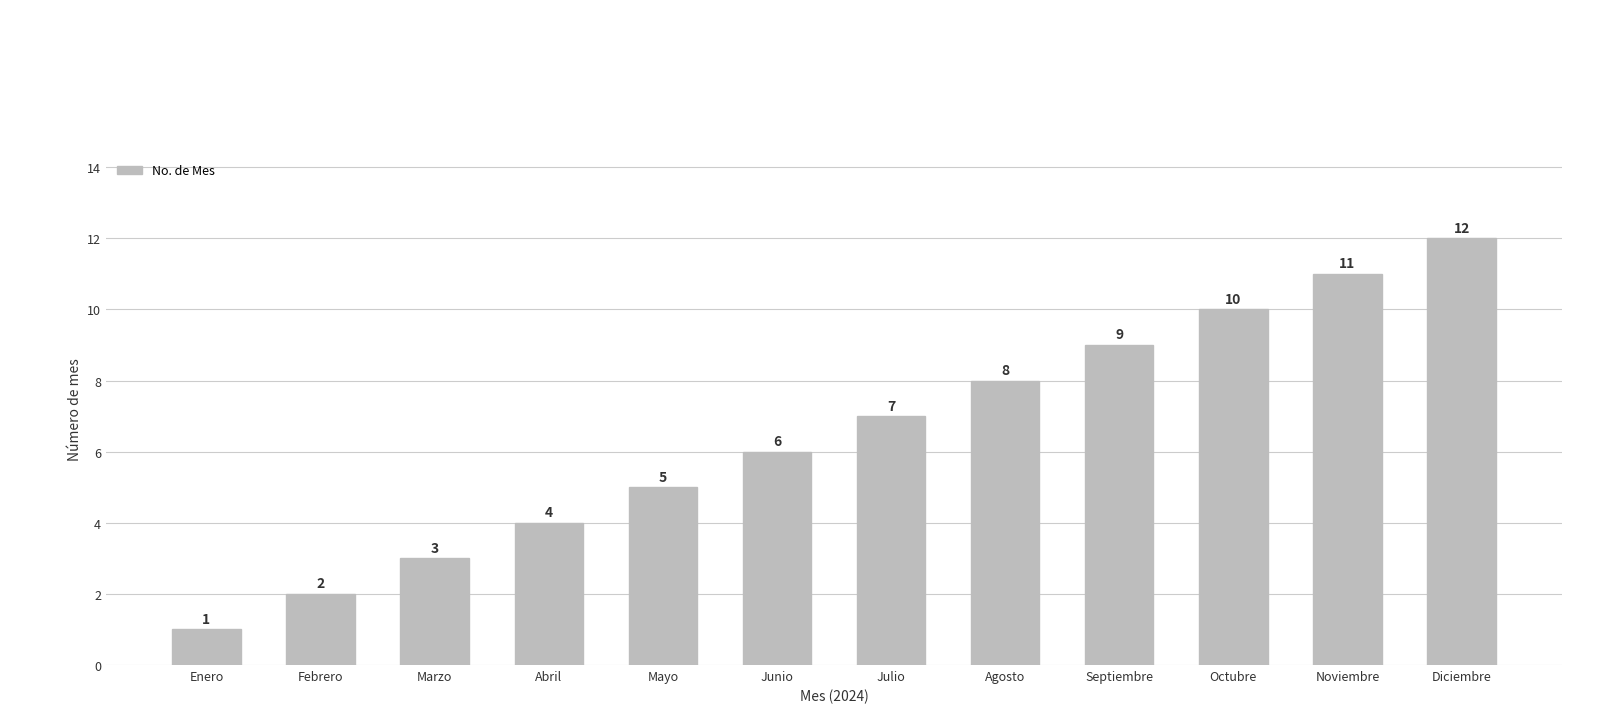

What is the change in value from Marzo to Octubre?

+7